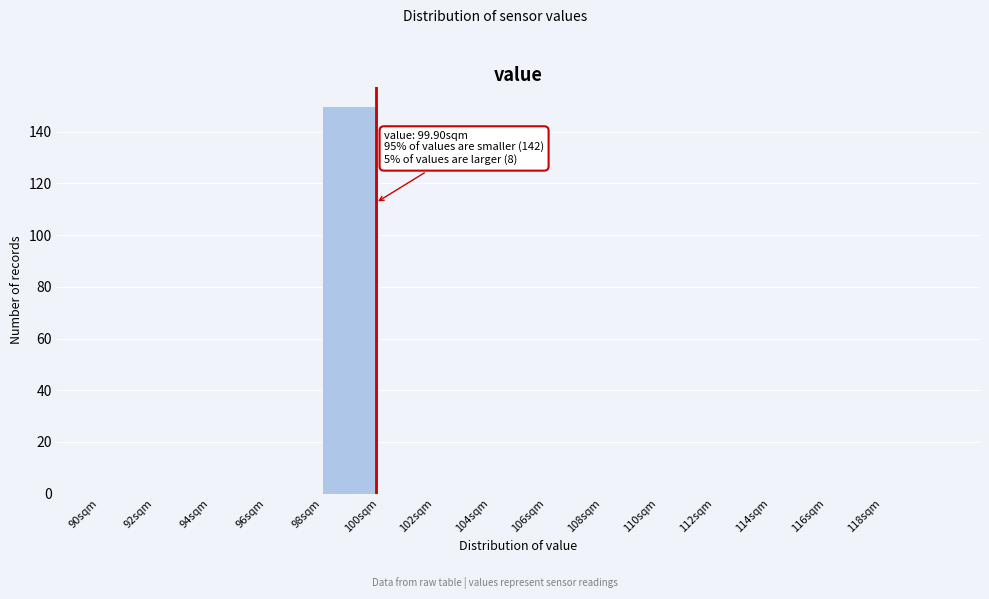

Which range on the x-axis has the tallest bar?

98 to 100